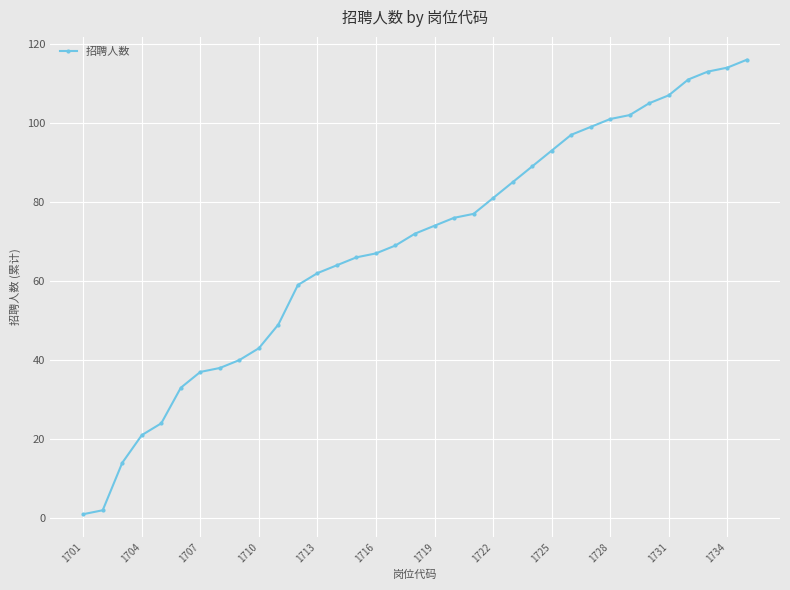

What is the average value?

69